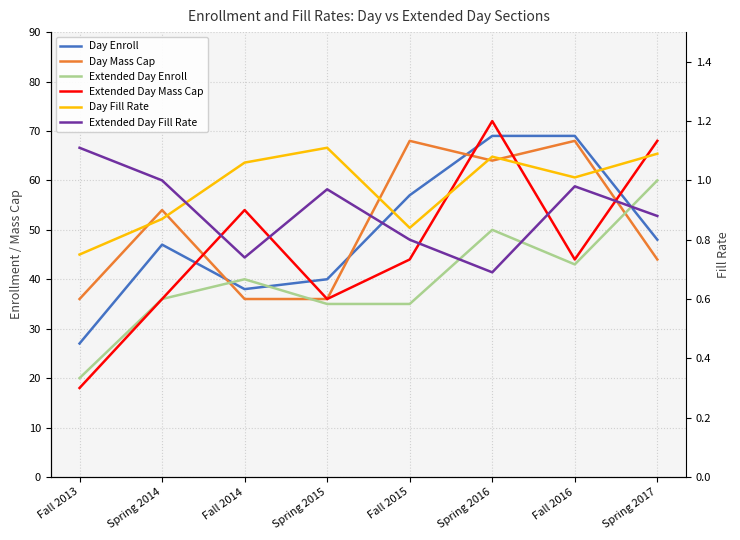

True or false: Day Enroll has more than 1 points higher than both neighbors.

False